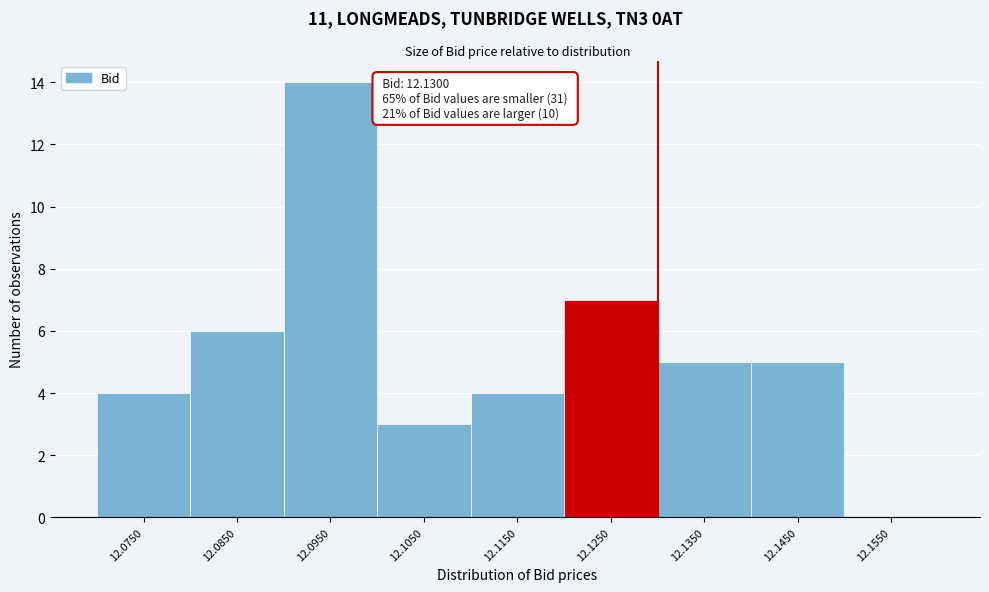

Reading right to left, extract all data points from this chart.

12.1550=0	12.1450=5	12.1350=5	12.1250=7	12.1150=4	12.1050=3	12.0950=14	12.0850=6	12.0750=4